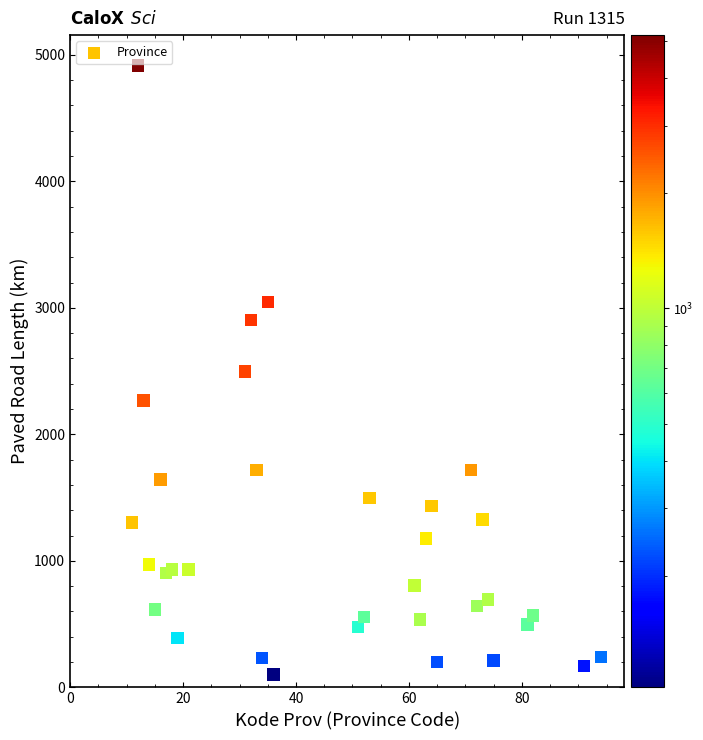

What is the range of X values (max minus min)?

83.0